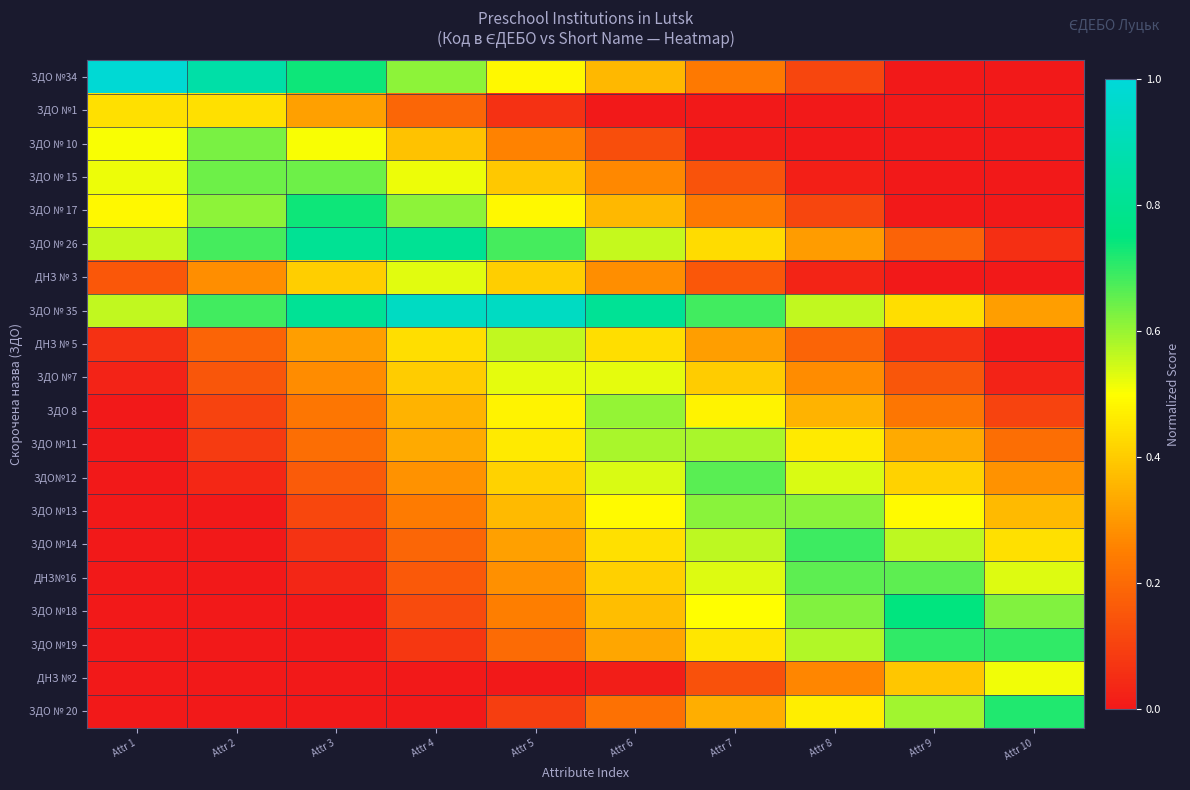

Reading left to right, what are all the values shown in this chart?

ЗДО №34: Attr 1=1.0	Attr 2=0.9	Attr 3=0.7	Attr 4=0.6	Attr 5=0.5	Attr 6=0.4	Attr 7=0.2	Attr 8=0.1	Attr 9=0.0	Attr 10=0.0
ЗДО №1: Attr 1=0.4	Attr 2=0.4	Attr 3=0.3	Attr 4=0.2	Attr 5=0.1	Attr 6=0.0	Attr 7=0.0	Attr 8=0.0	Attr 9=0.0	Attr 10=0.0
ЗДО № 10: Attr 1=0.5	Attr 2=0.6	Attr 3=0.5	Attr 4=0.4	Attr 5=0.3	Attr 6=0.1	Attr 7=0.0	Attr 8=0.0	Attr 9=0.0	Attr 10=0.0
ЗДО № 15: Attr 1=0.5	Attr 2=0.6	Attr 3=0.6	Attr 4=0.5	Attr 5=0.4	Attr 6=0.3	Attr 7=0.1	Attr 8=0.0	Attr 9=0.0	Attr 10=0.0
ЗДО № 17: Attr 1=0.5	Attr 2=0.6	Attr 3=0.7	Attr 4=0.6	Attr 5=0.5	Attr 6=0.4	Attr 7=0.2	Attr 8=0.1	Attr 9=0.0	Attr 10=0.0
ЗДО № 26: Attr 1=0.6	Attr 2=0.7	Attr 3=0.8	Attr 4=0.8	Attr 5=0.7	Attr 6=0.6	Attr 7=0.4	Attr 8=0.3	Attr 9=0.2	Attr 10=0.1
ДНЗ № 3: Attr 1=0.2	Attr 2=0.3	Attr 3=0.4	Attr 4=0.5	Attr 5=0.4	Attr 6=0.3	Attr 7=0.2	Attr 8=0.0	Attr 9=0.0	Attr 10=0.0
ЗДО № 35: Attr 1=0.6	Attr 2=0.7	Attr 3=0.8	Attr 4=0.9	Attr 5=0.9	Attr 6=0.8	Attr 7=0.7	Attr 8=0.6	Attr 9=0.4	Attr 10=0.3
ДНЗ № 5: Attr 1=0.1	Attr 2=0.2	Attr 3=0.3	Attr 4=0.4	Attr 5=0.6	Attr 6=0.4	Attr 7=0.3	Attr 8=0.2	Attr 9=0.1	Attr 10=0.0
ЗДО №7: Attr 1=0.0	Attr 2=0.2	Attr 3=0.3	Attr 4=0.4	Attr 5=0.5	Attr 6=0.5	Attr 7=0.4	Attr 8=0.3	Attr 9=0.2	Attr 10=0.0
ЗДО 8: Attr 1=0.0	Attr 2=0.1	Attr 3=0.2	Attr 4=0.4	Attr 5=0.5	Attr 6=0.6	Attr 7=0.5	Attr 8=0.4	Attr 9=0.2	Attr 10=0.1
ЗДО №11: Attr 1=0.0	Attr 2=0.1	Attr 3=0.2	Attr 4=0.3	Attr 5=0.5	Attr 6=0.6	Attr 7=0.6	Attr 8=0.5	Attr 9=0.3	Attr 10=0.2
ЗДО№12: Attr 1=0.0	Attr 2=0.0	Attr 3=0.2	Attr 4=0.3	Attr 5=0.4	Attr 6=0.5	Attr 7=0.7	Attr 8=0.5	Attr 9=0.4	Attr 10=0.3
ЗДО №13: Attr 1=0.0	Attr 2=0.0	Attr 3=0.1	Attr 4=0.2	Attr 5=0.4	Attr 6=0.5	Attr 7=0.6	Attr 8=0.6	Attr 9=0.5	Attr 10=0.4
ЗДО №14: Attr 1=0.0	Attr 2=0.0	Attr 3=0.1	Attr 4=0.2	Attr 5=0.3	Attr 6=0.4	Attr 7=0.6	Attr 8=0.7	Attr 9=0.6	Attr 10=0.4
ДНЗ№16: Attr 1=0.0	Attr 2=0.0	Attr 3=0.0	Attr 4=0.2	Attr 5=0.3	Attr 6=0.4	Attr 7=0.5	Attr 8=0.7	Attr 9=0.7	Attr 10=0.5
ЗДО №18: Attr 1=0.0	Attr 2=0.0	Attr 3=0.0	Attr 4=0.1	Attr 5=0.2	Attr 6=0.4	Attr 7=0.5	Attr 8=0.6	Attr 9=0.7	Attr 10=0.6
ЗДО №19: Attr 1=0.0	Attr 2=0.0	Attr 3=0.0	Attr 4=0.1	Attr 5=0.2	Attr 6=0.3	Attr 7=0.5	Attr 8=0.6	Attr 9=0.7	Attr 10=0.7
ДНЗ №2: Attr 1=0.0	Attr 2=0.0	Attr 3=0.0	Attr 4=0.0	Attr 5=0.0	Attr 6=0.0	Attr 7=0.1	Attr 8=0.3	Attr 9=0.4	Attr 10=0.5
ЗДО № 20: Attr 1=0.0	Attr 2=0.0	Attr 3=0.0	Attr 4=0.0	Attr 5=0.1	Attr 6=0.2	Attr 7=0.3	Attr 8=0.5	Attr 9=0.6	Attr 10=0.7